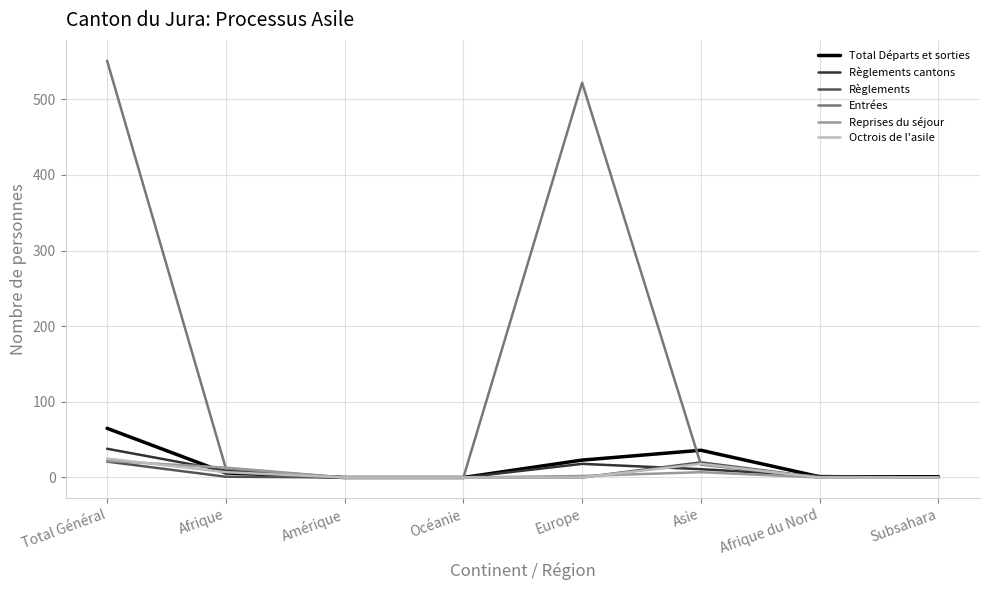

What position from the right is Asie?

3